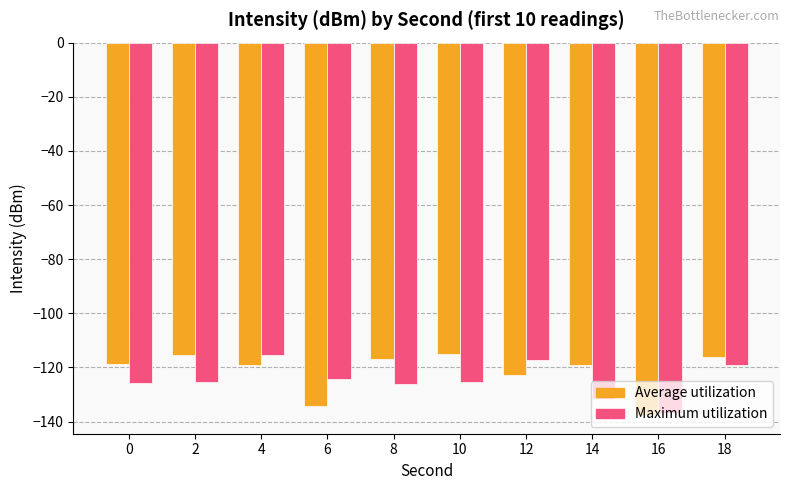

What is the difference between the Average utilization values at 8 and 18?

0.9